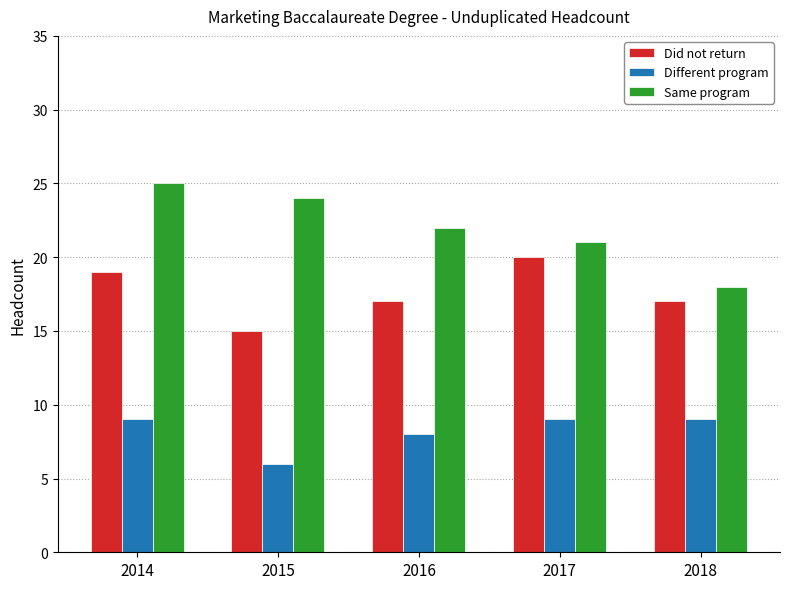

How many distinct data groups are displayed?

3